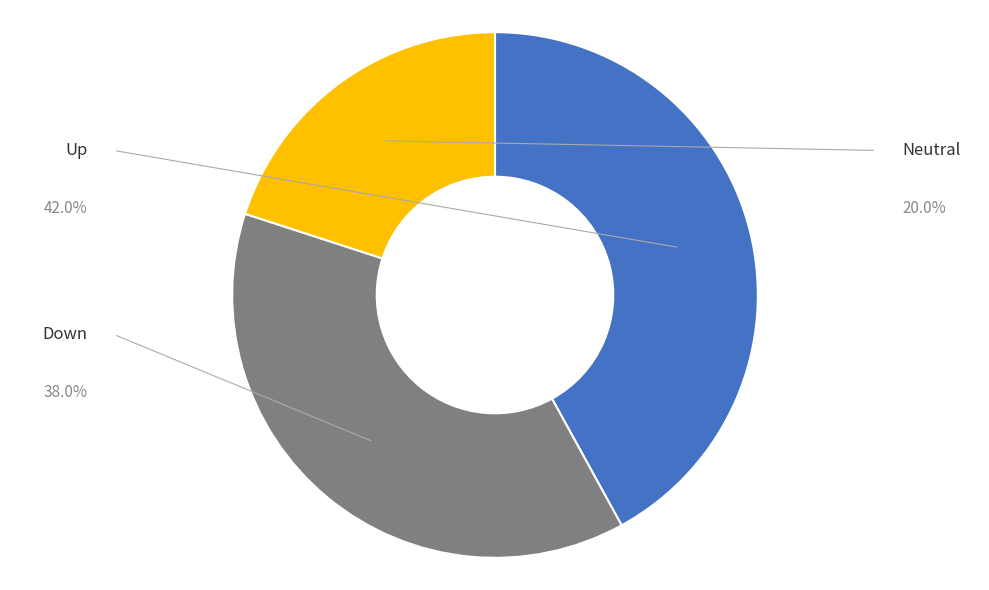

Which slice is the largest?

up